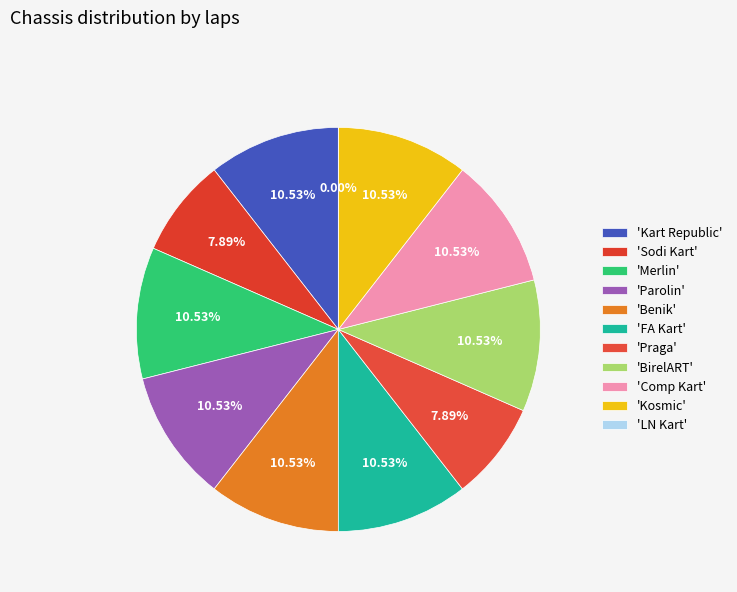

To the nearest percent, what is the average slice percentage?

9%